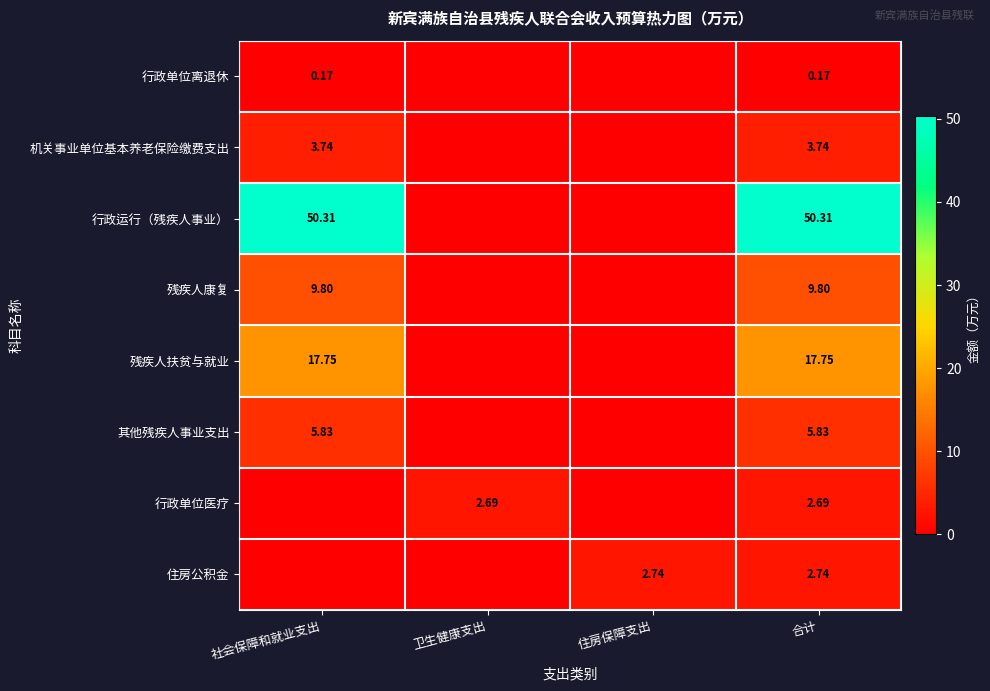

At which category is the sum across all series the highest?

合计